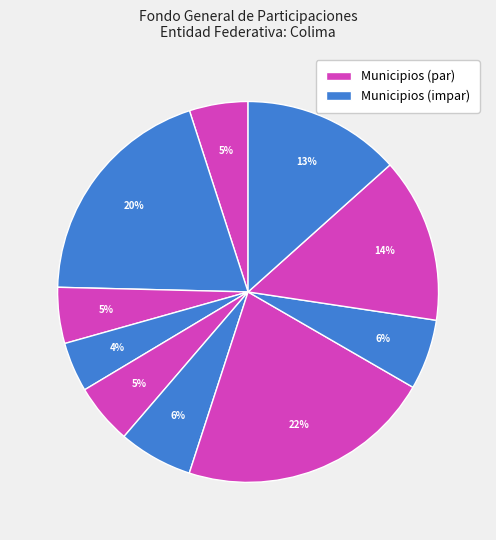

How many slices are in this pie chart?

10